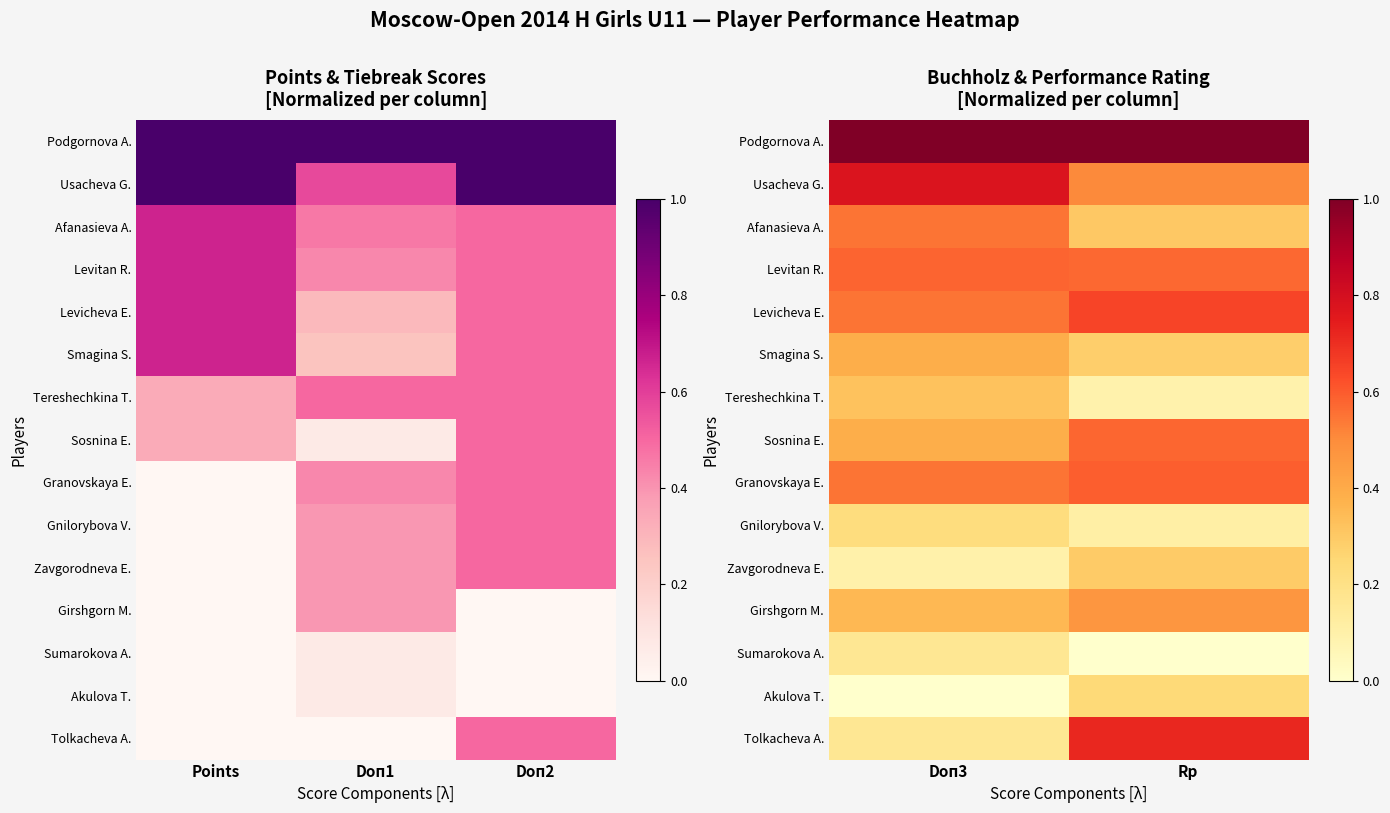

At which label is Afanasieva A. closest to 0?

Rp